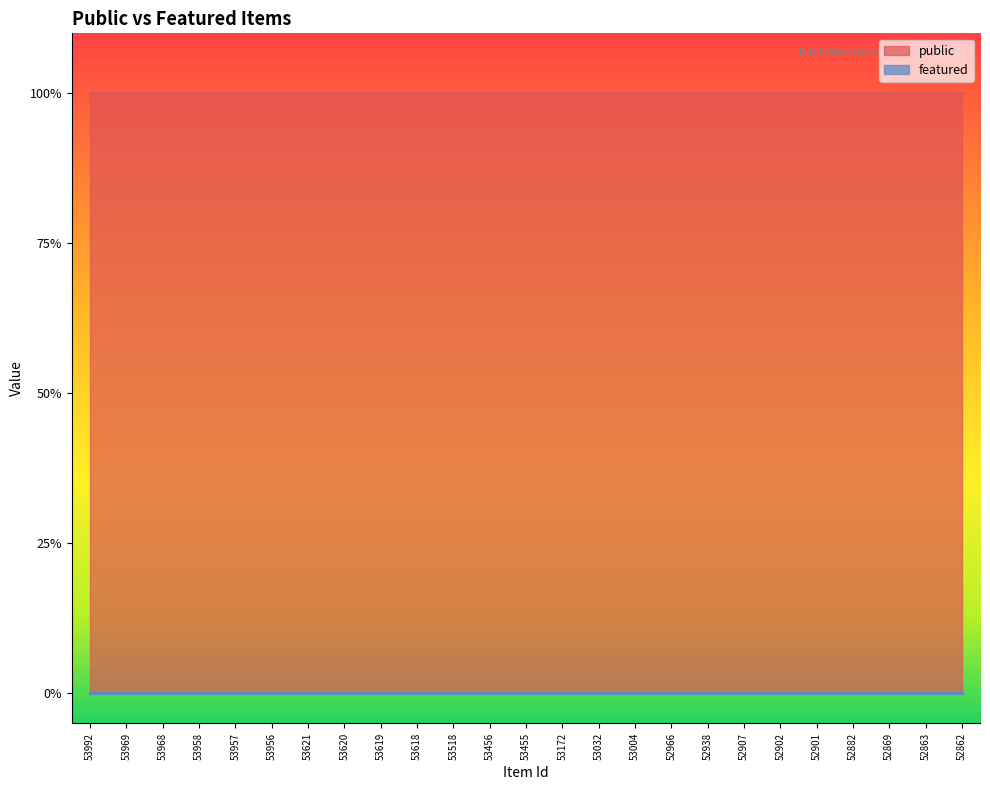

List the series in order of their overall mean, lowest first.

featured, public